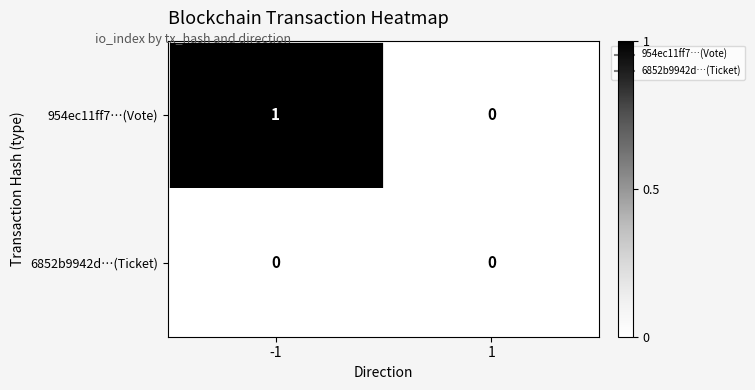

Reading right to left, extract all data points from this chart.

954ec11ff7…(Vote): 0	1
6852b9942d…(Ticket): 0	0